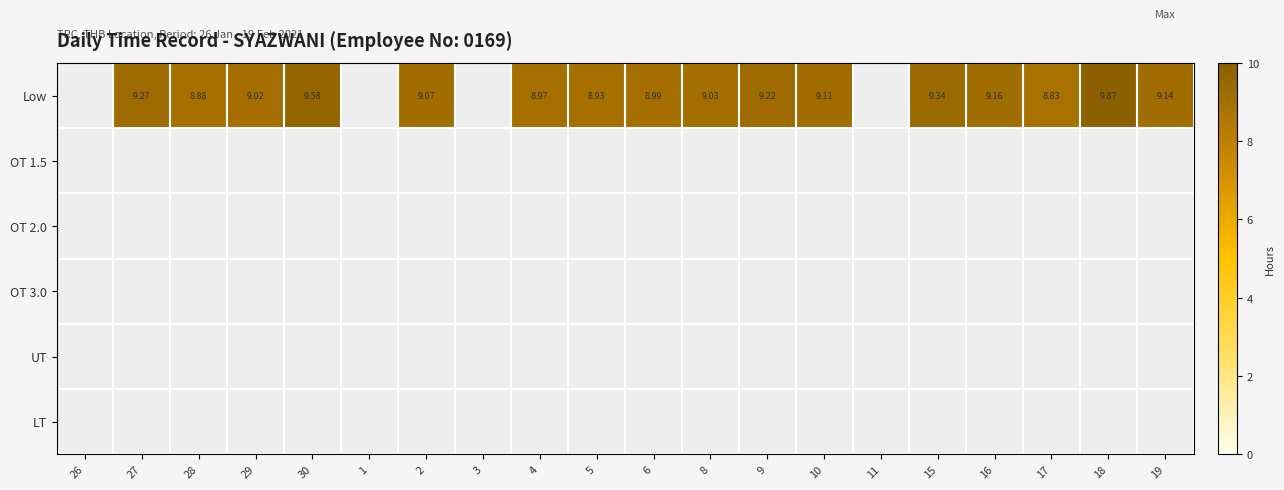

Rank the series by their maximum value, from lowest to highest.

Low, OT 1.5, OT 2.0, OT 3.0, UT, LT